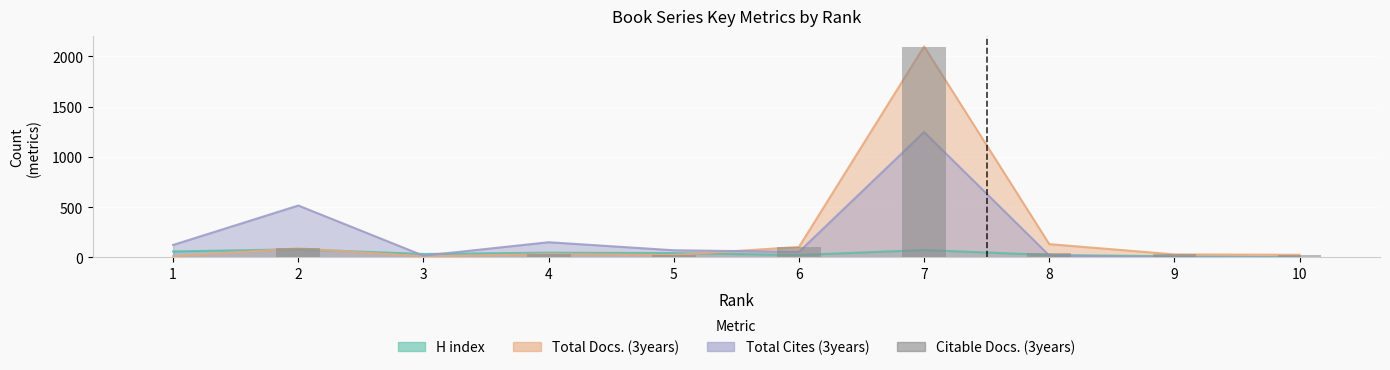

Which has a higher value, 4 or 6?

6